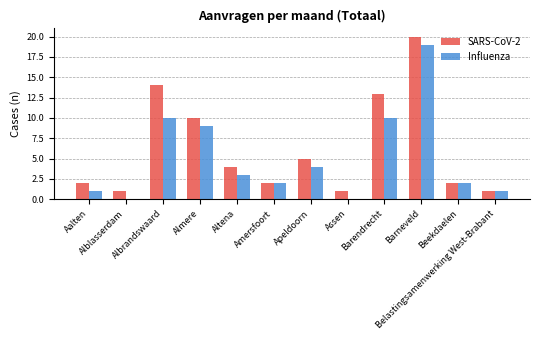

What are all the series names shown in the legend?

SARS-CoV-2, Influenza